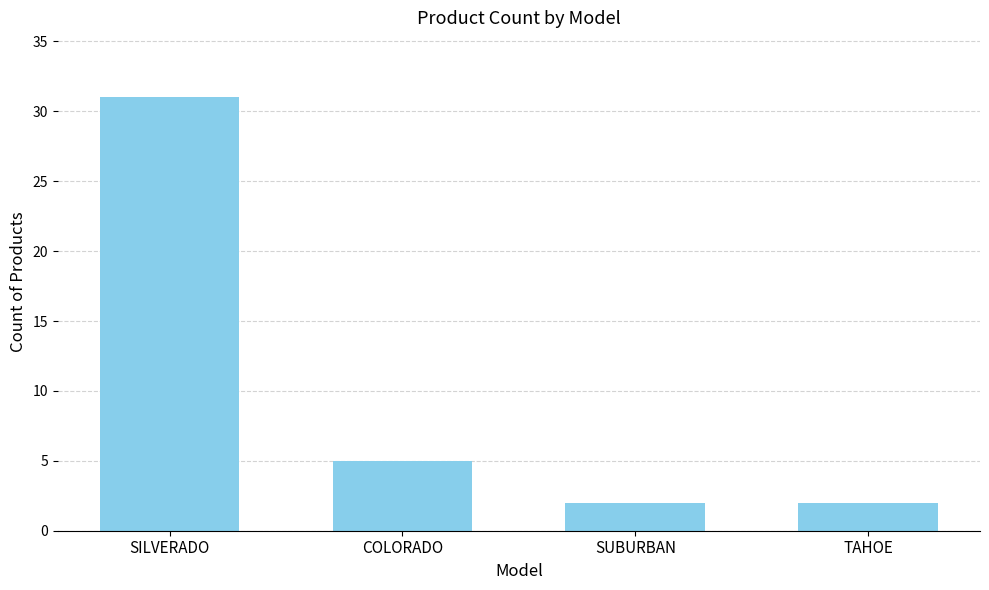

What is the difference between the maximum and second lowest values?

29